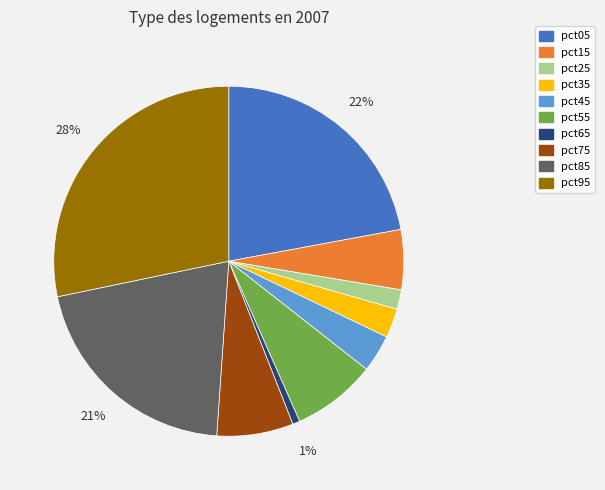

To the nearest percent, what is the combined percentage of pct75 and pct05?

29%